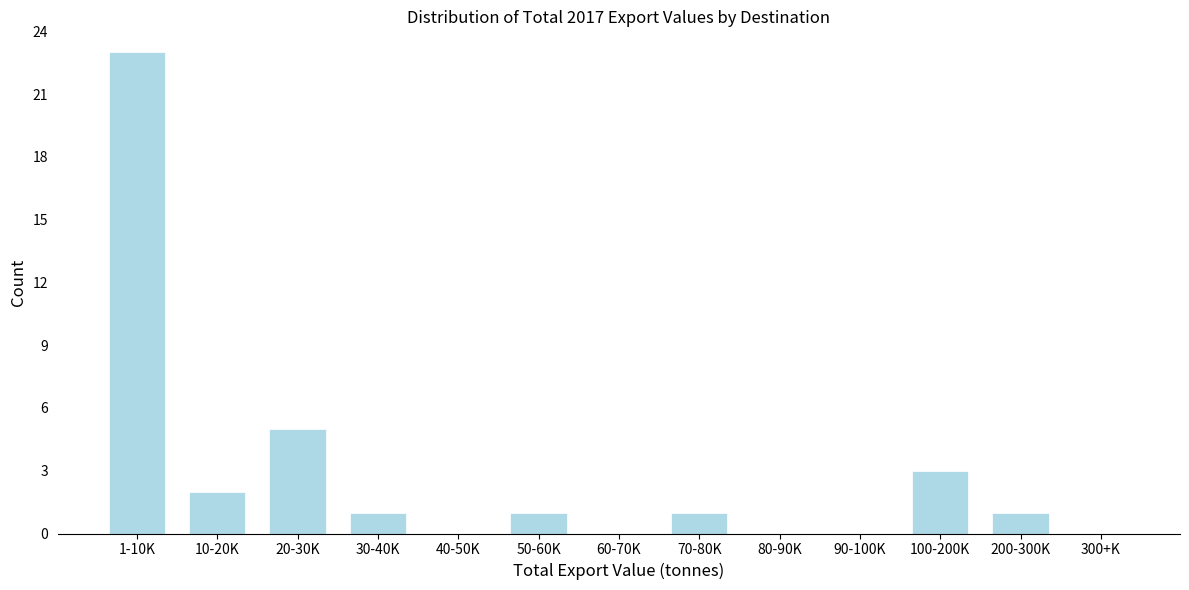

Reading left to right, extract all data points from this chart.

1-10K=23	10-20K=2	20-30K=5	30-40K=1	40-50K=0	50-60K=1	60-70K=0	70-80K=1	80-90K=0	90-100K=0	100-200K=3	200-300K=1	300+K=0